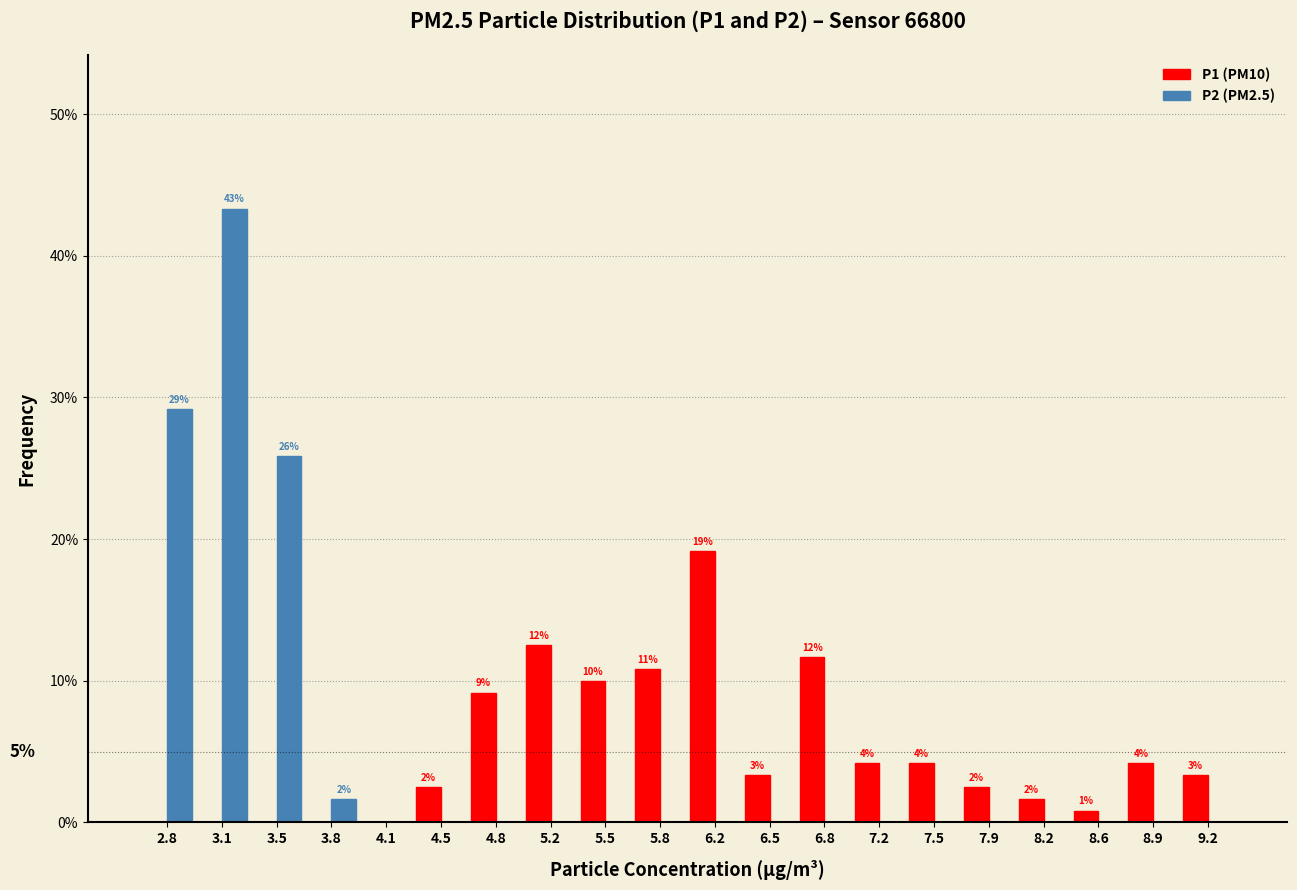

In the P2 (PM2.5) series, which range on the x-axis has the tallest bar?

2.94 to 3.28